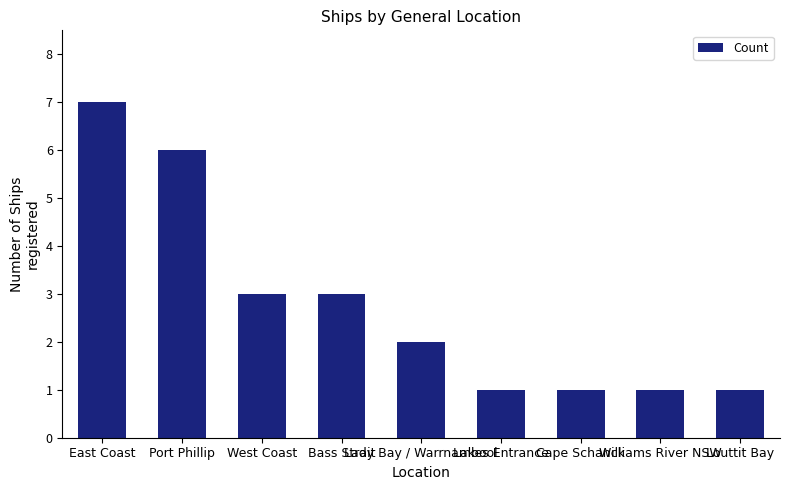

Reading left to right, extract all data points from this chart.

East Coast=7	Port Phillip=6	West Coast=3	Bass Strait=3	Lady Bay / Warrnambool=2	Lakes Entrance=1	Cape Schanck=1	Williams River NSW=1	Louttit Bay=1